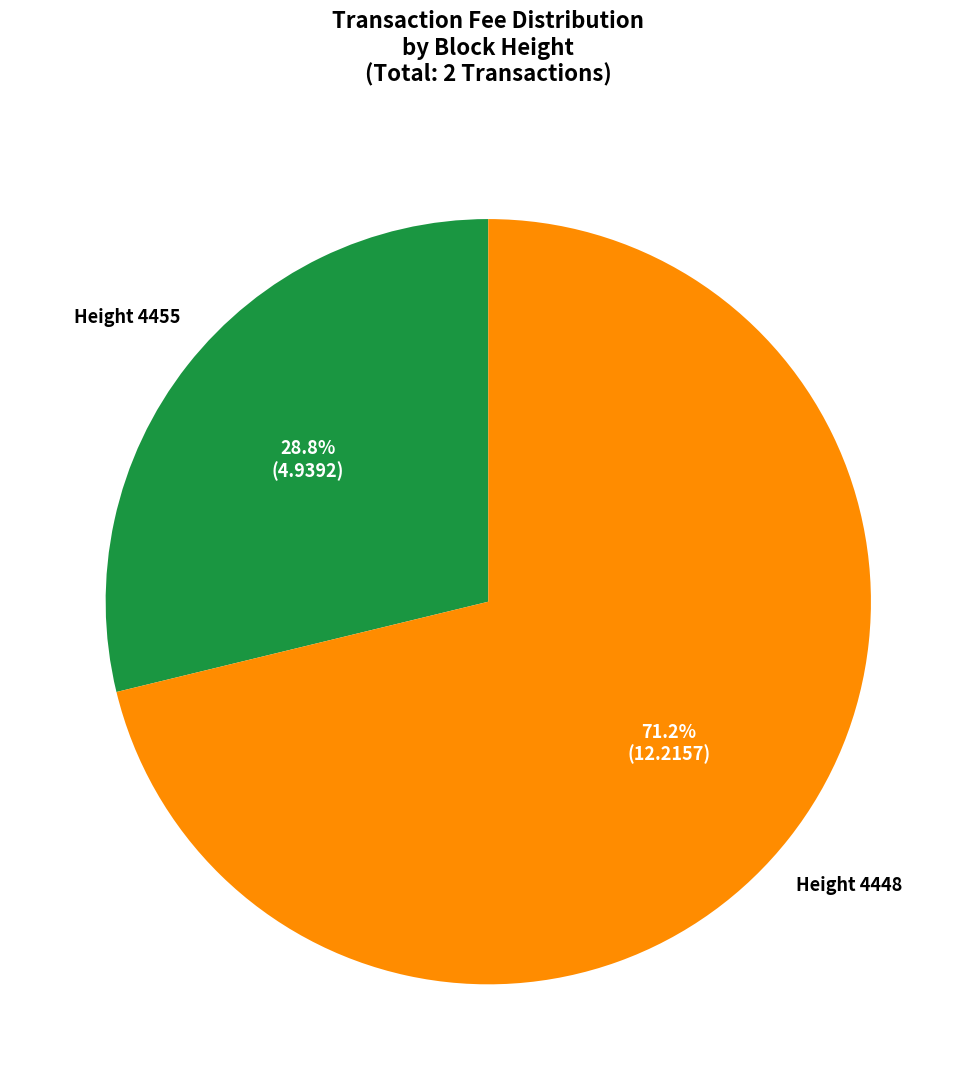

Which slice is the smallest?

Height 4455